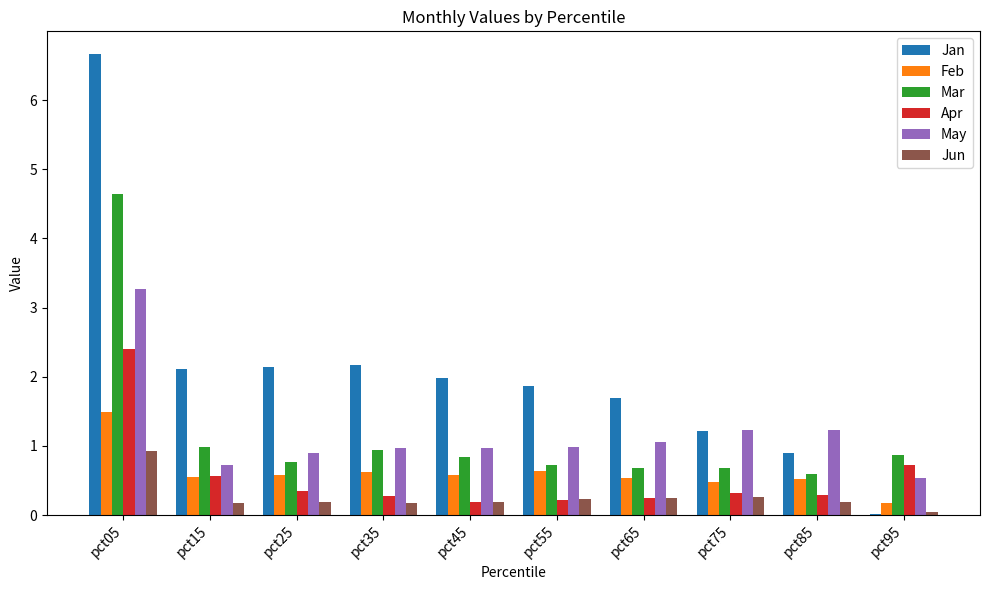

What is the sum of the Feb values at pct85 and pct65?

1.1